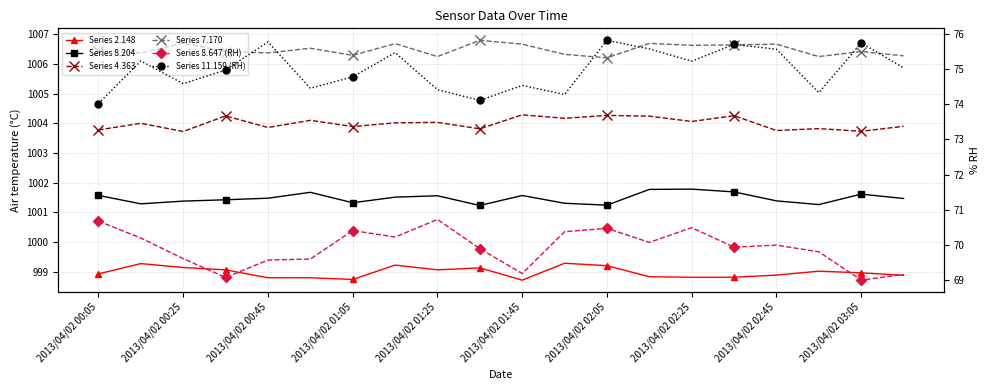

At which category is the sum across all series the highest?

2013/04/02 02:05